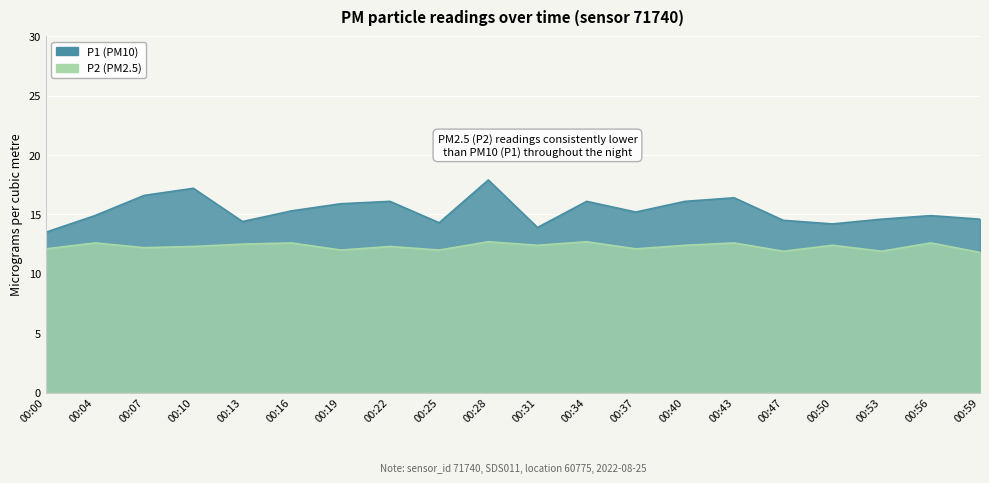

Which series changed the most between 00:13 and 00:19?

P1